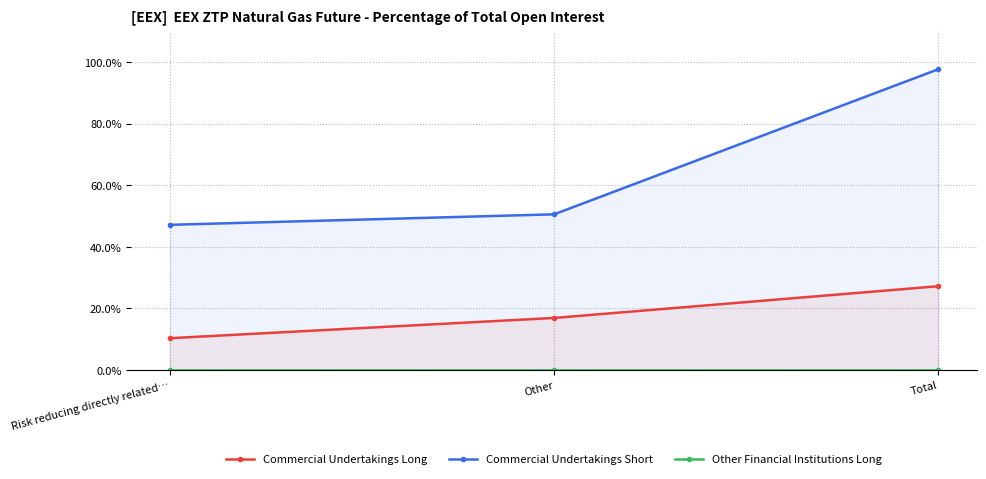

What is the value of the Commercial Undertakings Long point at the 2nd from the left?

16.9